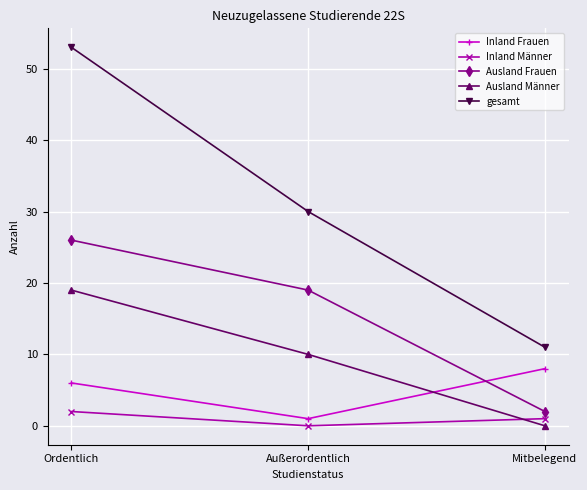

What is the highest value of the Inland Frauen series?

8